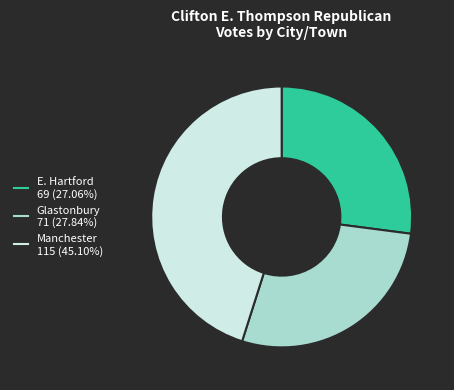

Does any single category account for the majority?

No